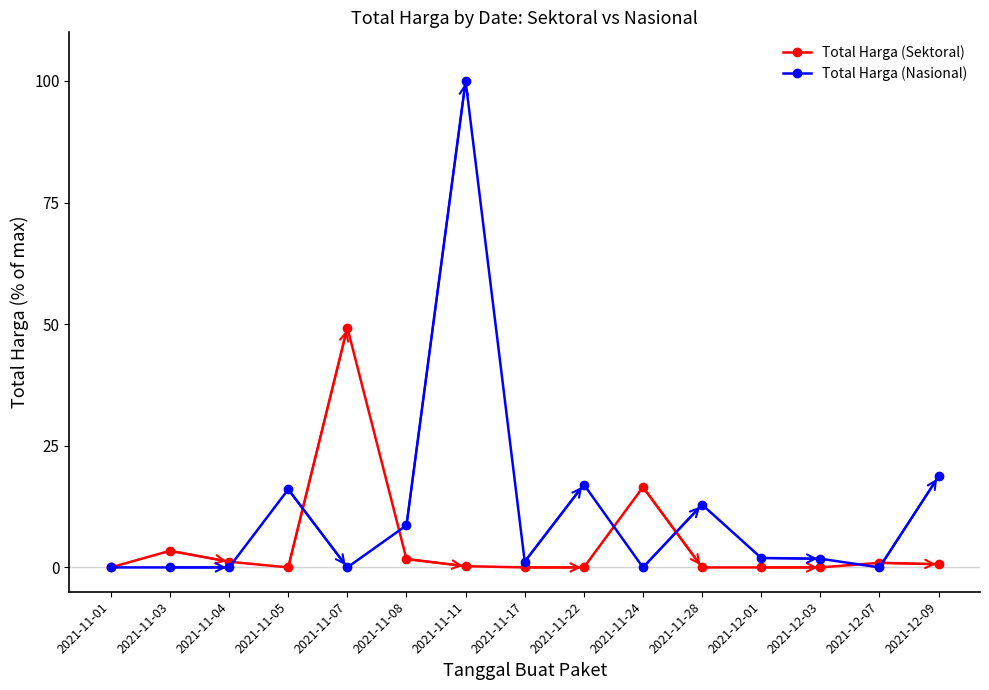

How many data points does each series have?

15